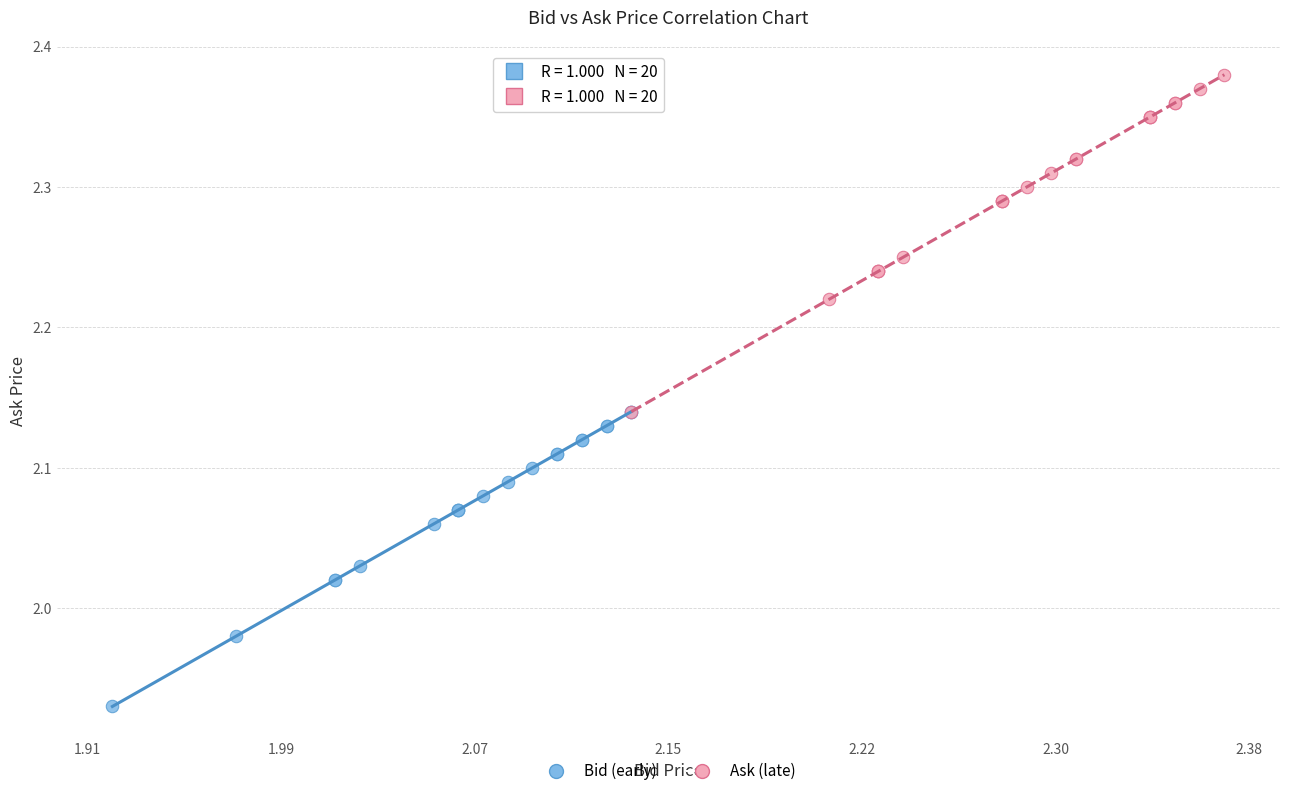

Which series has the widest spread of Y values?

Ask (late)